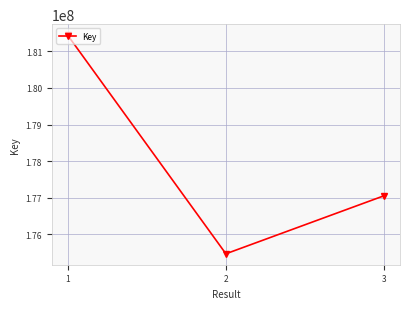

Reading right to left, extract all data points from this chart.

3=177055967	2=175469703	1=181441796